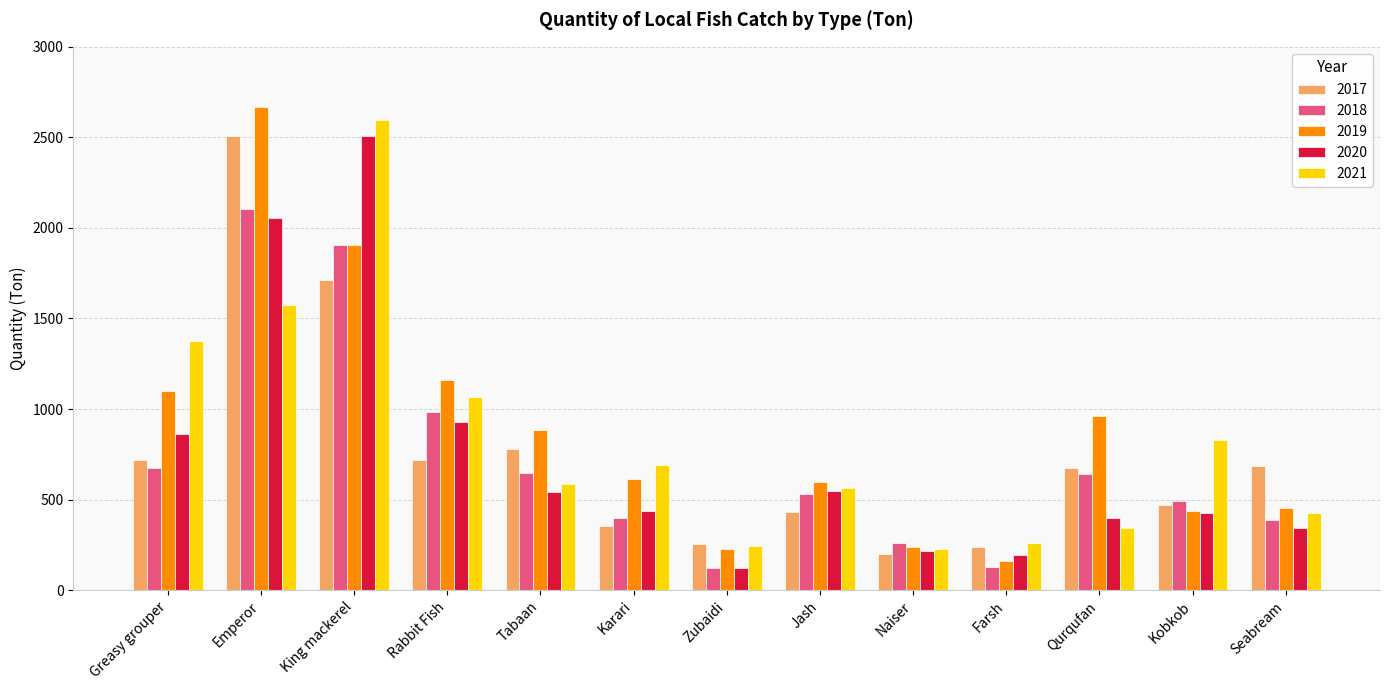

What is the total value across all series at Jash?

2676.5